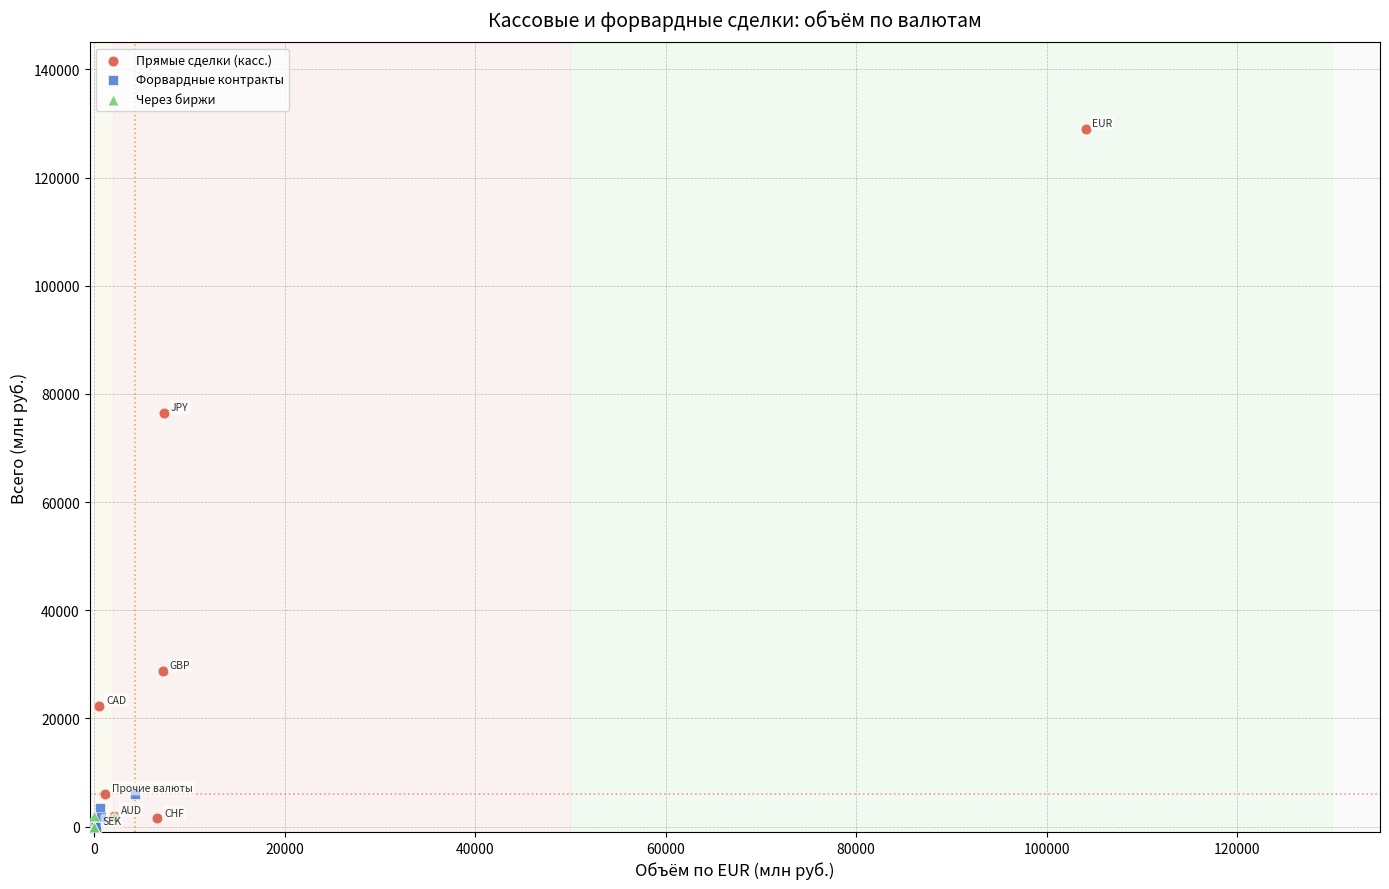

Which series reaches the maximum Y coordinate?

Прямые сделки (касс.)